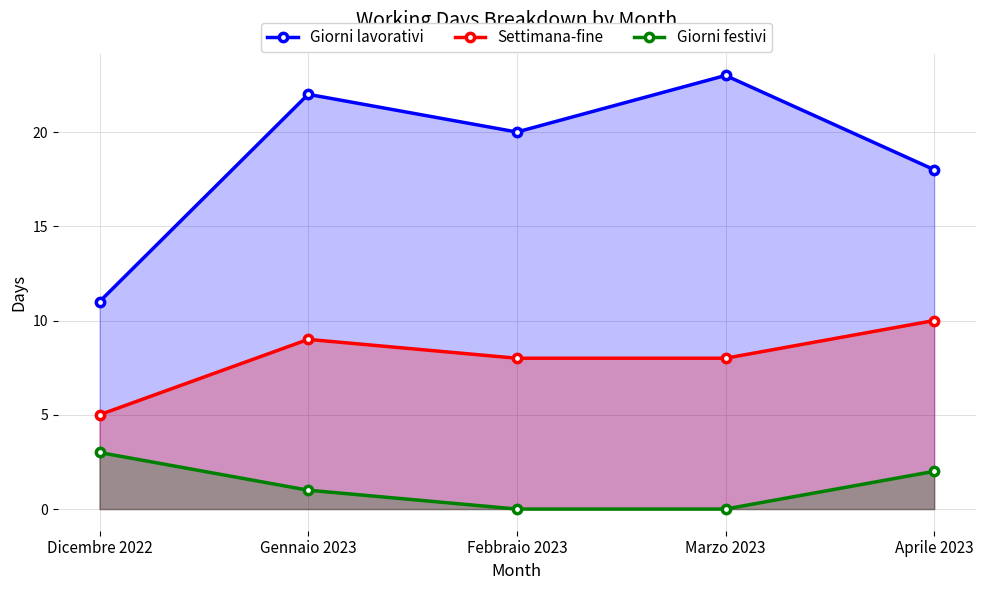

What is the difference between the Giorni lavorativi values at Dicembre 2022 and Marzo 2023?

12